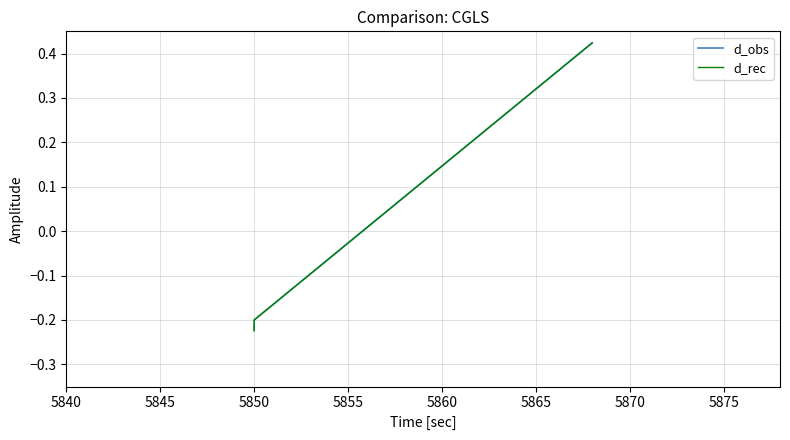

Rank the series by their maximum value, from highest to lowest.

d_obs, d_rec